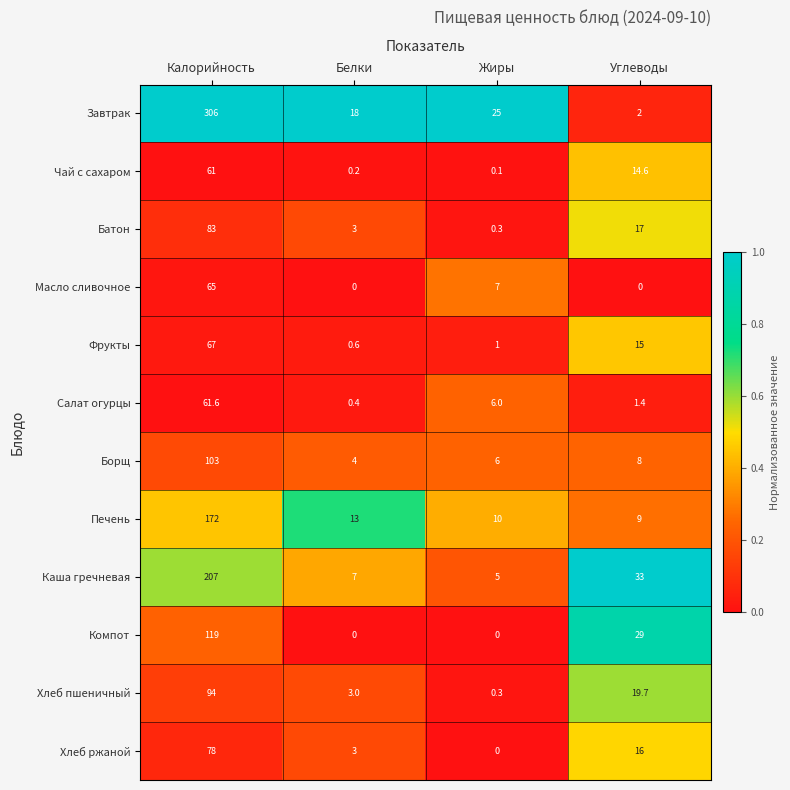

Where does the Чай с сахаром series first go above 14?

Калорийность